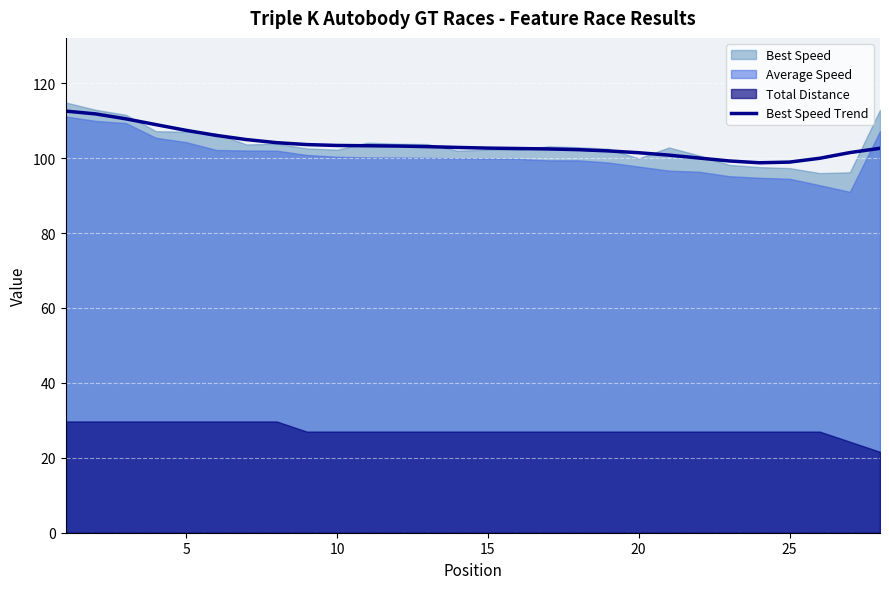

What is the change in value from 13 to 24?

-3.9